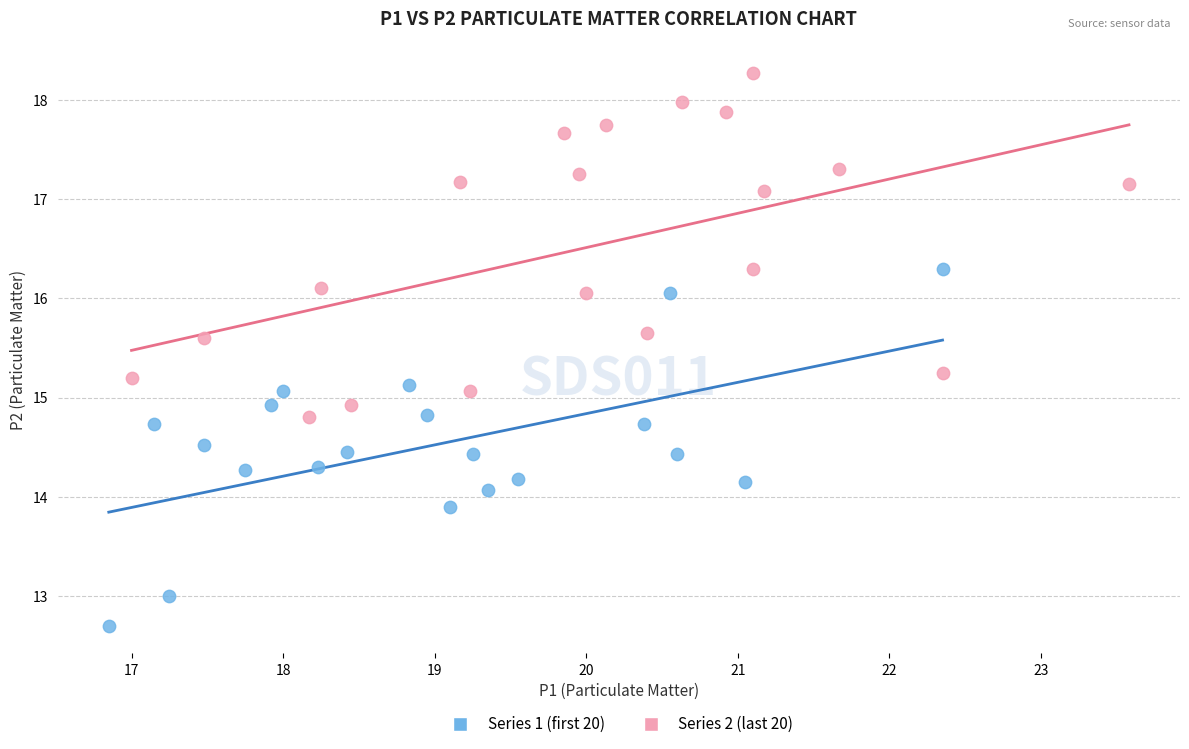

Which series contains the highest Y value?

Series 2 (last 20)